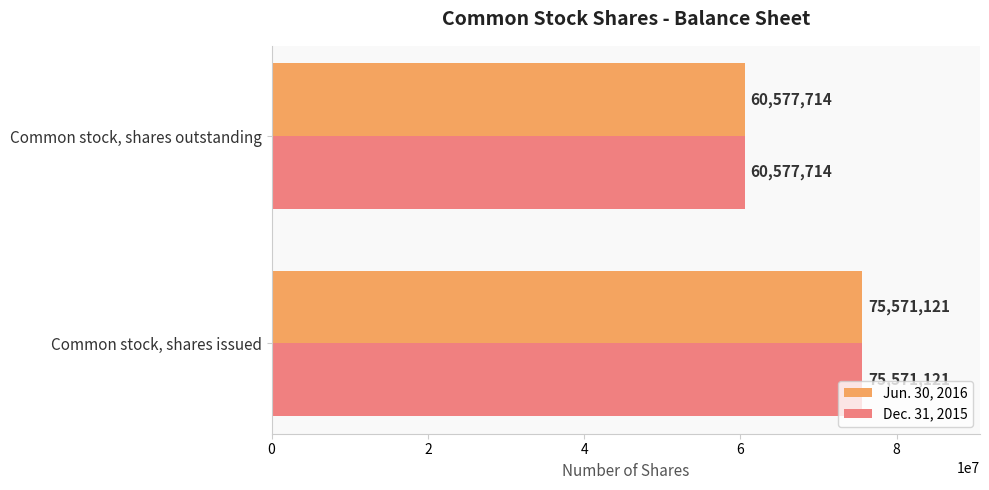

The Dec. 31, 2015 series shows 60577714 at Common stock, shares outstanding. True or false?

True